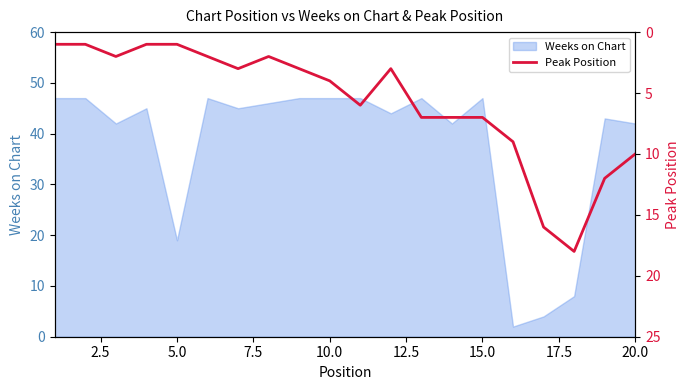

What is the maximum value shown in the chart?

18